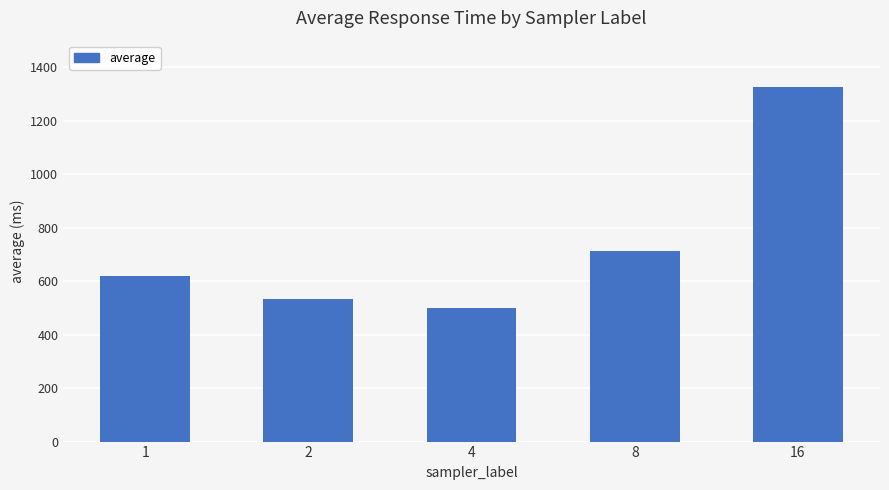

What is the sum of all values?

3690